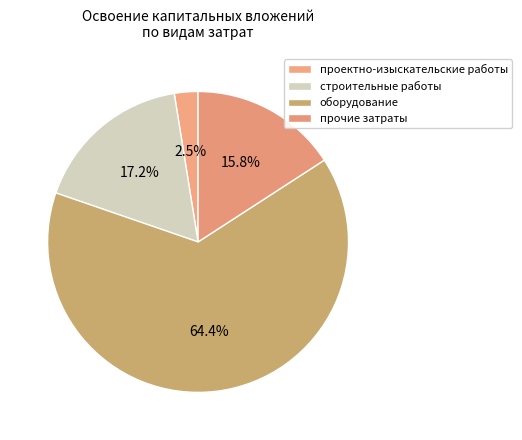

Approximately how many times larger is the value at прочие затраты compared to оборудование?

0.2